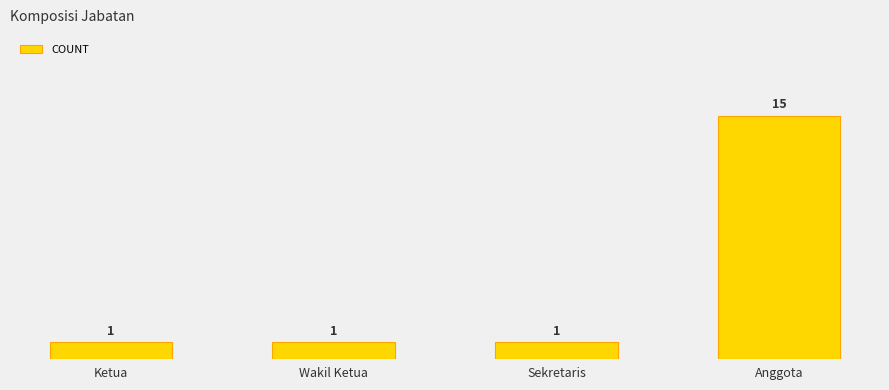

What is the sum of the values at Anggota and Sekretaris?

16